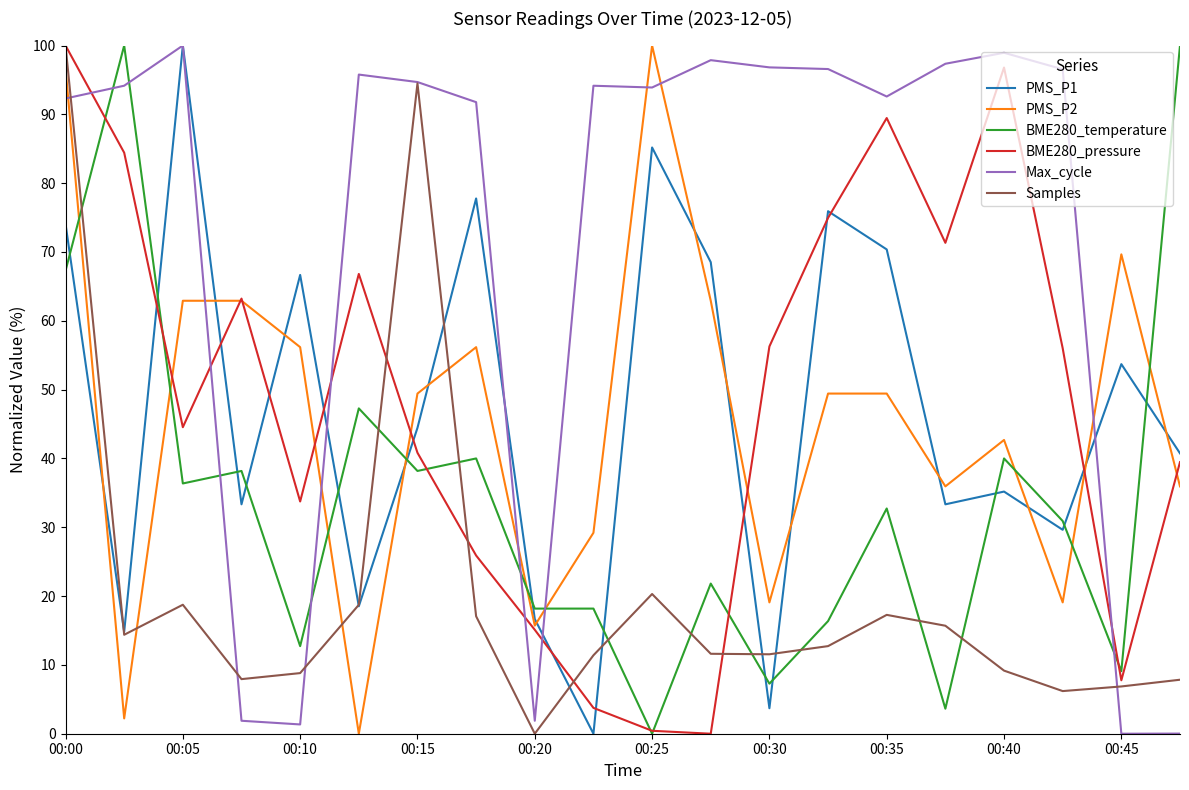

What is the average value of the BME280_temperature series?

33.9